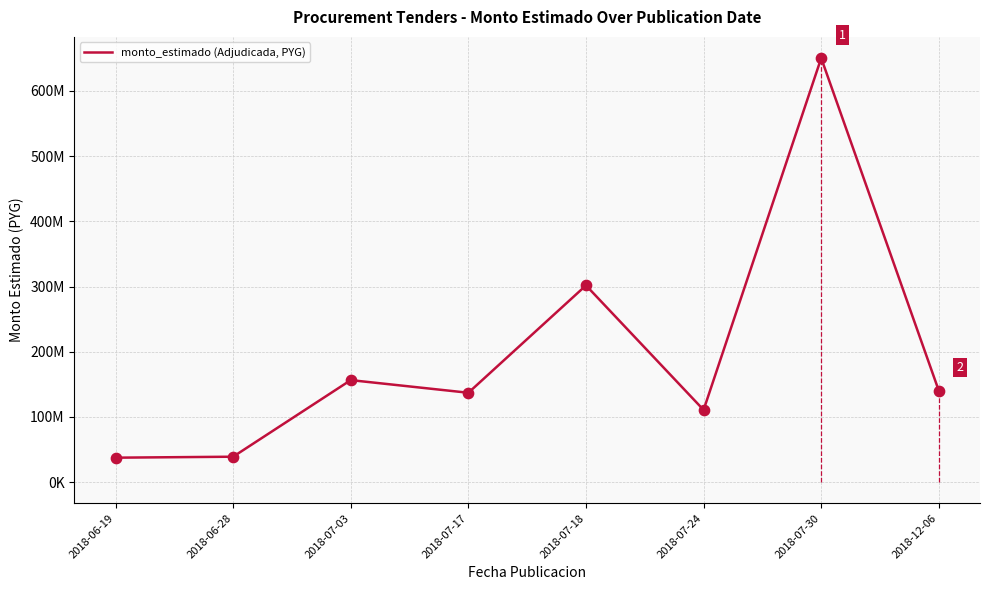

Approximately how many times larger is the value at 2018-07-17 compared to 2018-07-24?

1.2